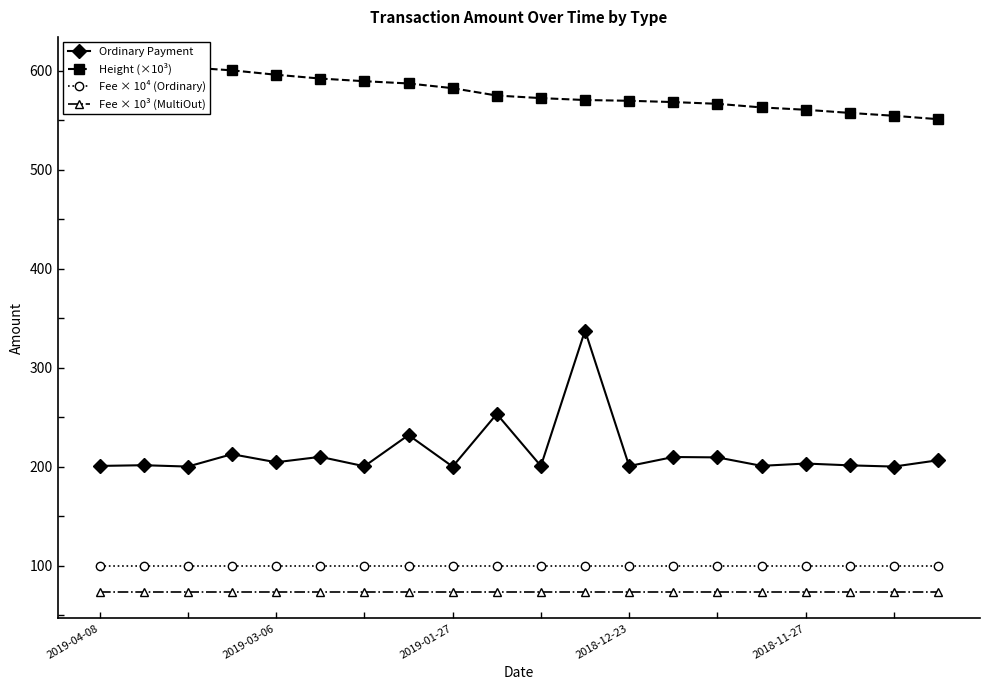

What is the highest value of the Fee × 10³ (MultiOut) series?

73.5